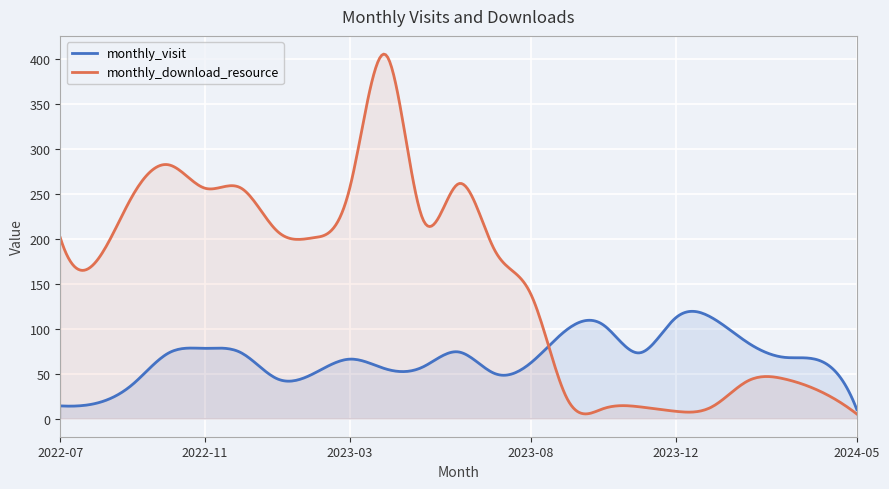

What is the minimum value shown in the chart?

5.0